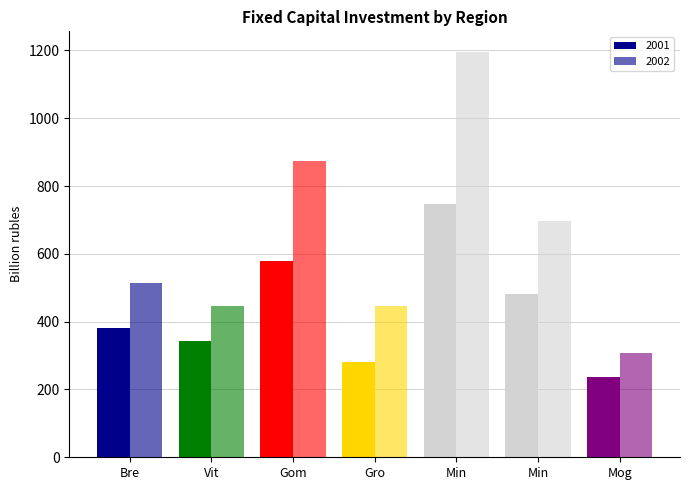

What is the minimum value for 2002?

306.8